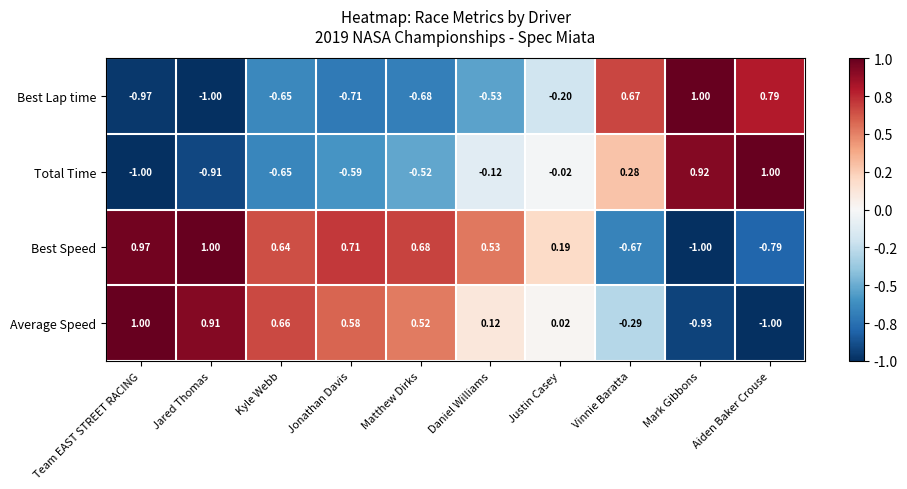

Between Kyle Webb and Mark Gibbons, which series saw the biggest shift?

Best Lap time